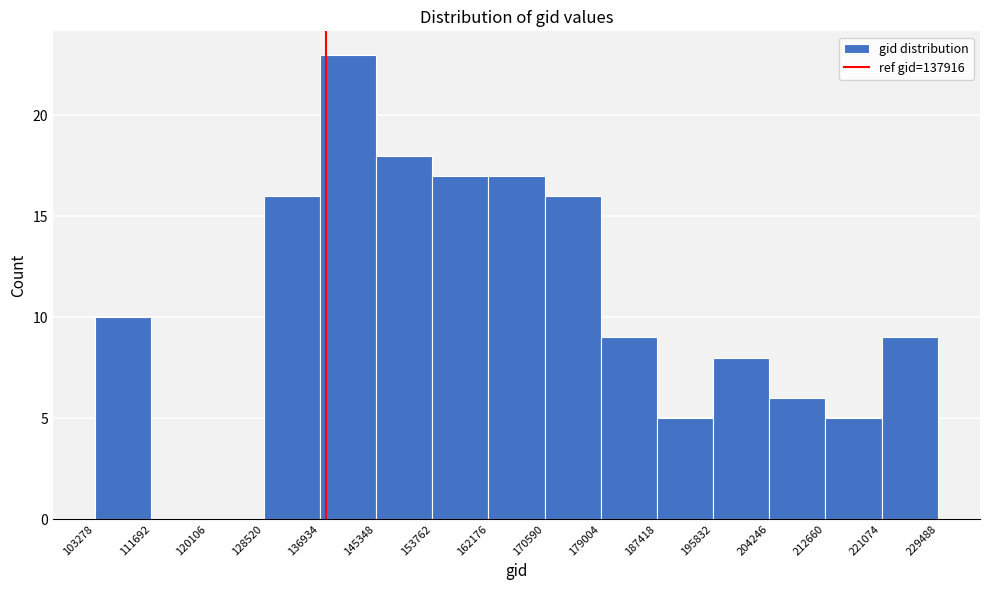

Reading left to right, list every bar in this chart as the range it spans on the x-axis followed by its height. The values are not printed on the chart, so give them approximately, as read against the axis.

103278 to 111692: 10
111692 to 120106: 0
120106 to 128520: 0
128520 to 136934: 16
136934 to 145348: 23
145348 to 153762: 18
153762 to 162176: 17
162176 to 170590: 17
170590 to 179004: 16
179004 to 187418: 9
187418 to 195832: 5
195832 to 204246: 8
204246 to 212660: 6
212660 to 221074: 5
221074 to 229488: 9